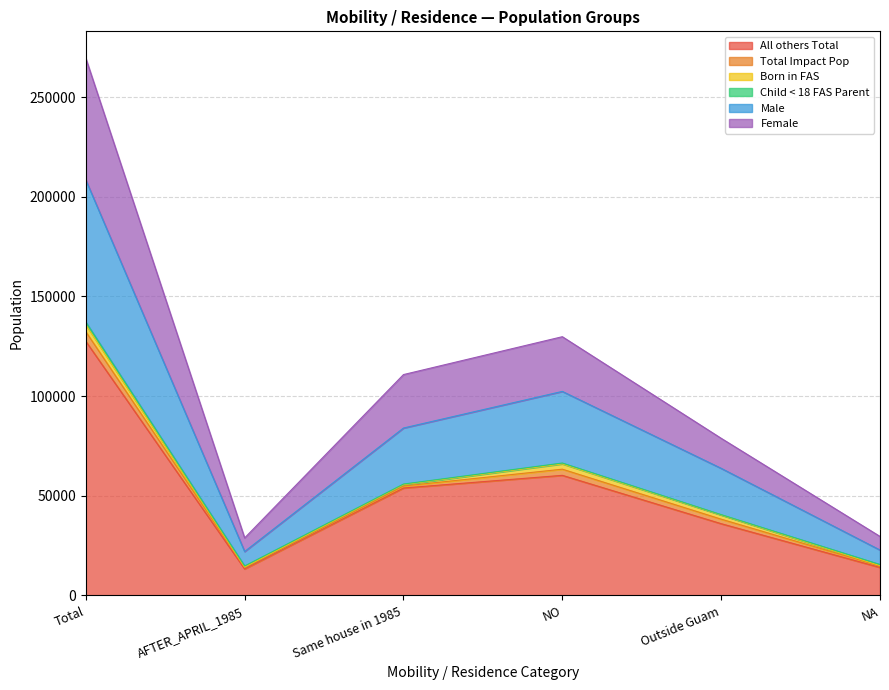

True or false: All others Total has a value of 53866 at Outside Guam.

False